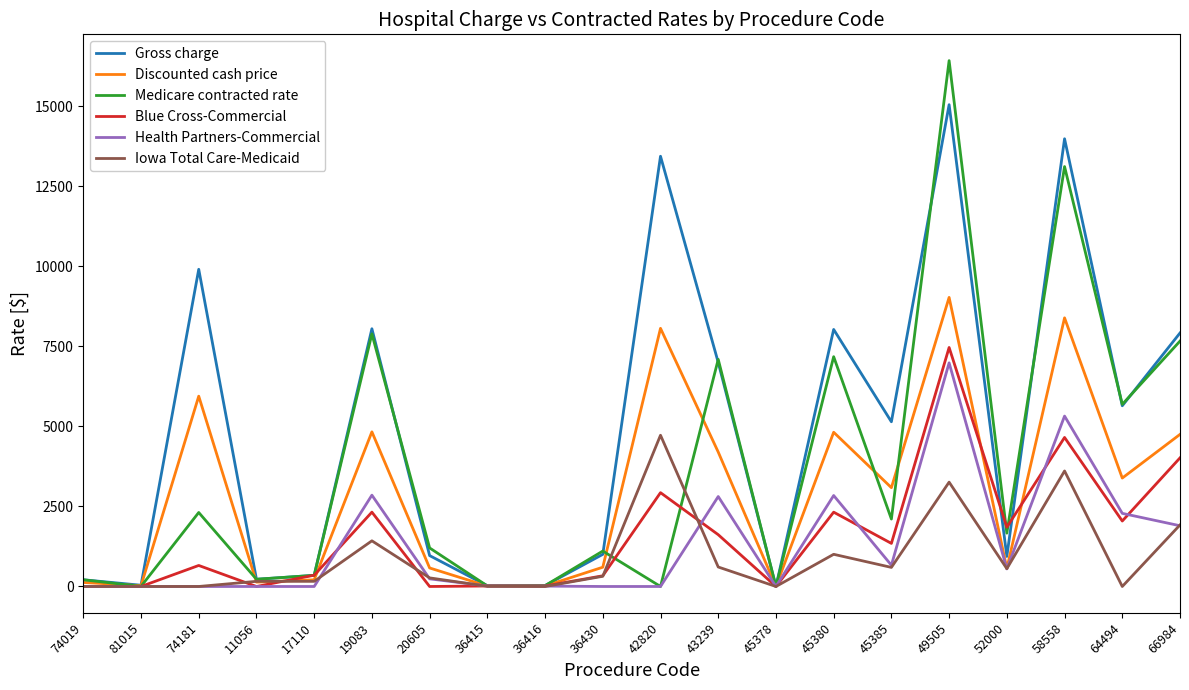

What position from the left is 45380?

14